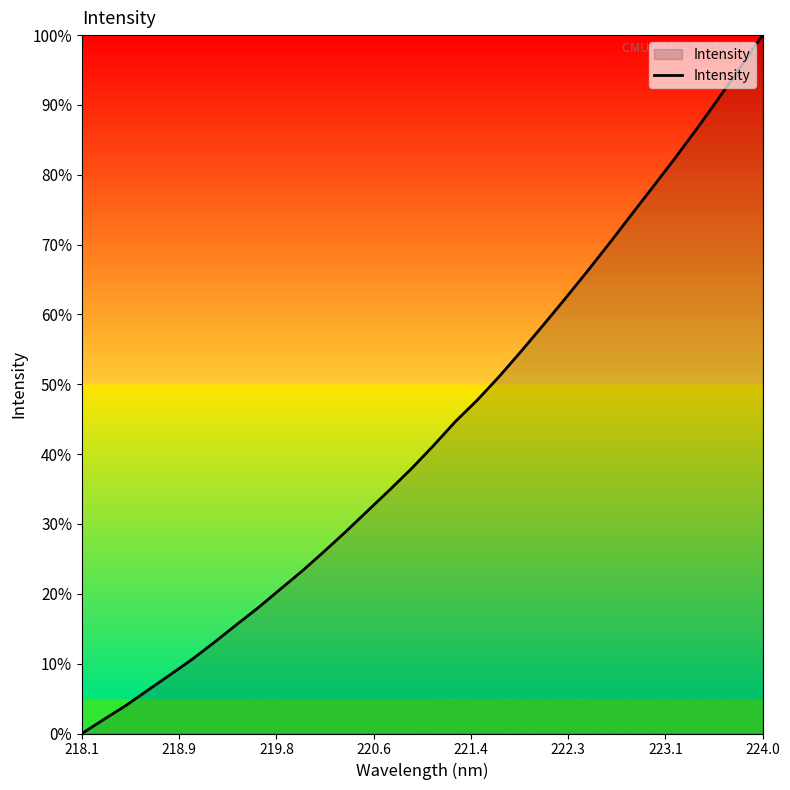

What is the difference between the maximum and minimum values?

100.0